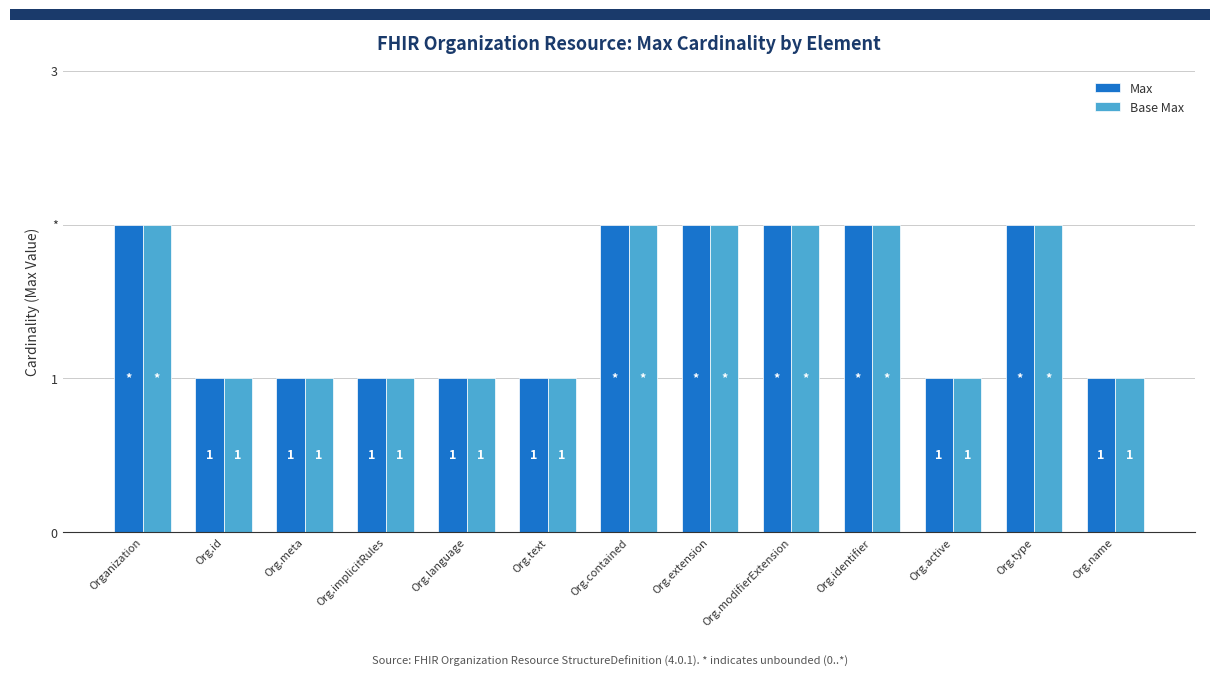

Is it true that Max equals 1 at Org.implicitRules?

True